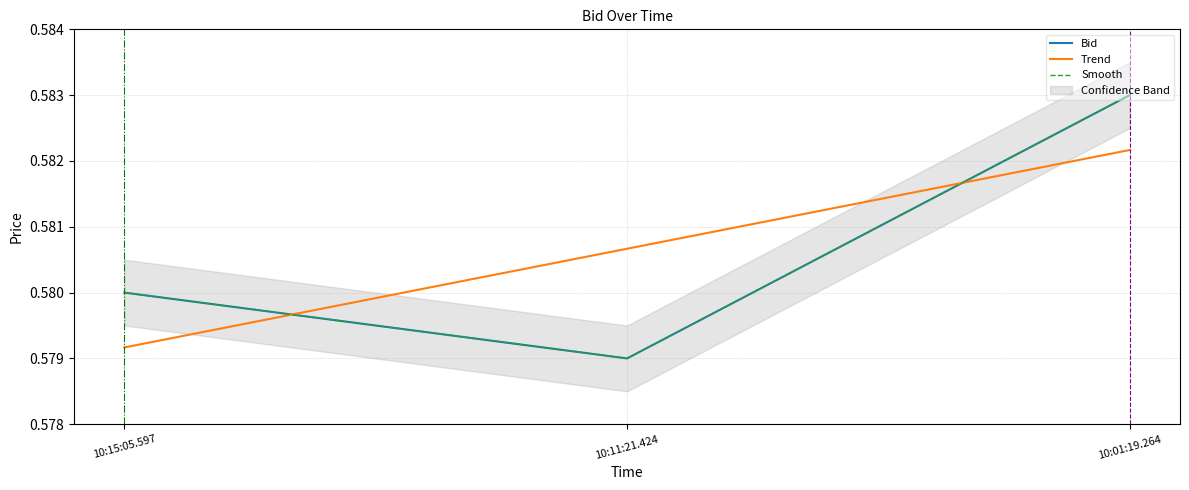

Count the Smooth values in the range 0 to 1.

3